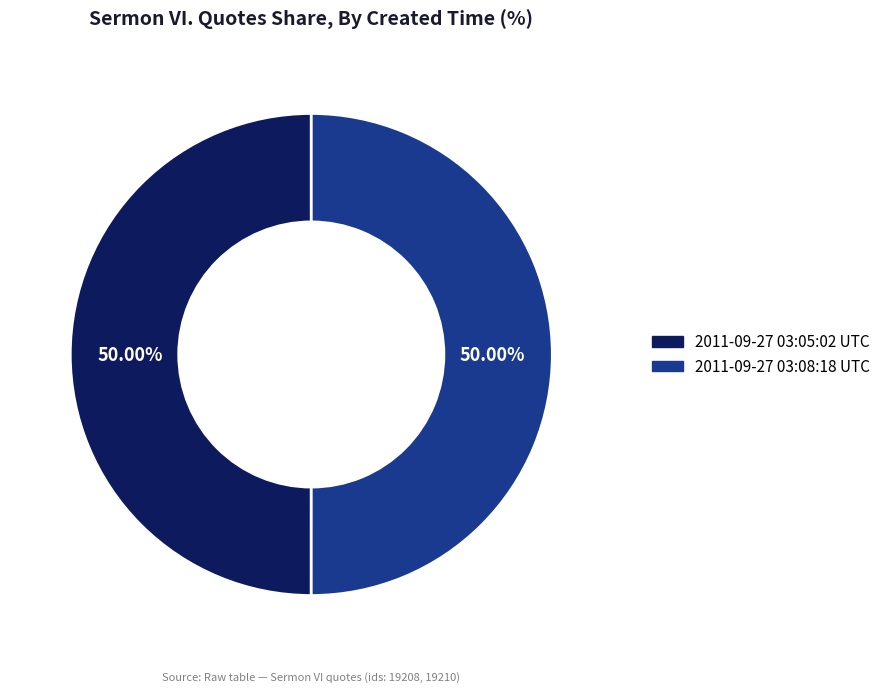

Is the sum of 2011-09-27 03:08:18 UTC and 2011-09-27 03:05:02 UTC greater than half?

Yes